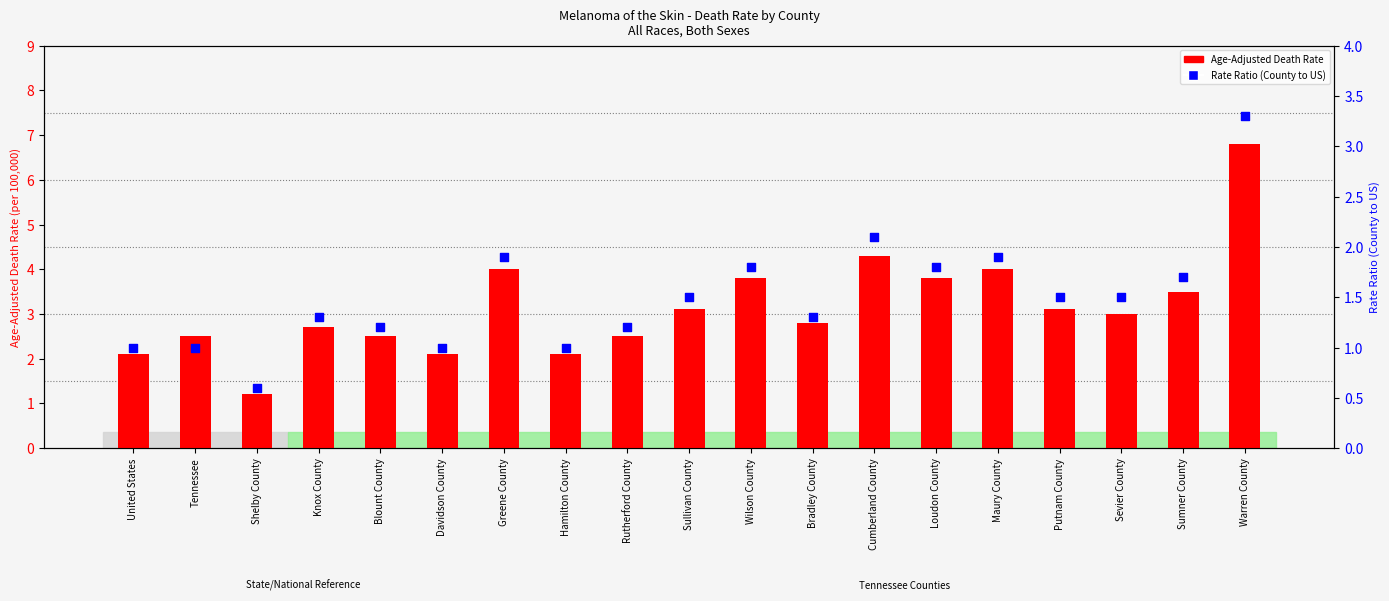

At how many categories does at least one series exceed 5?

1